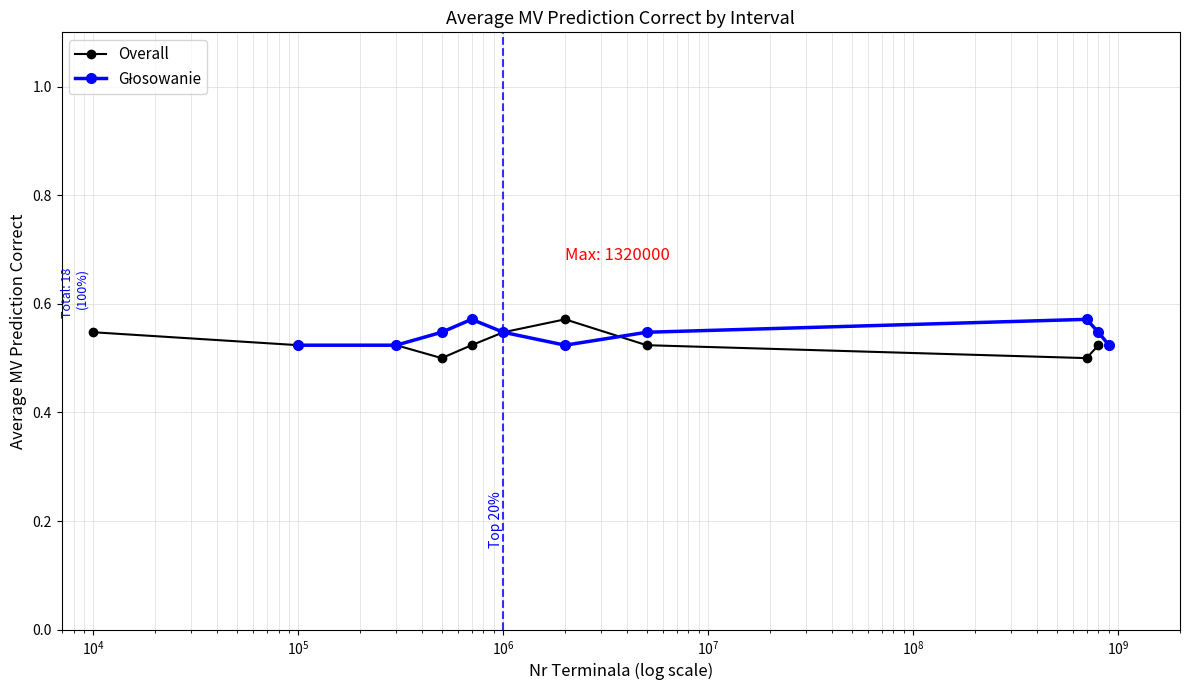

How many Overall values are between 0 and 1?

10